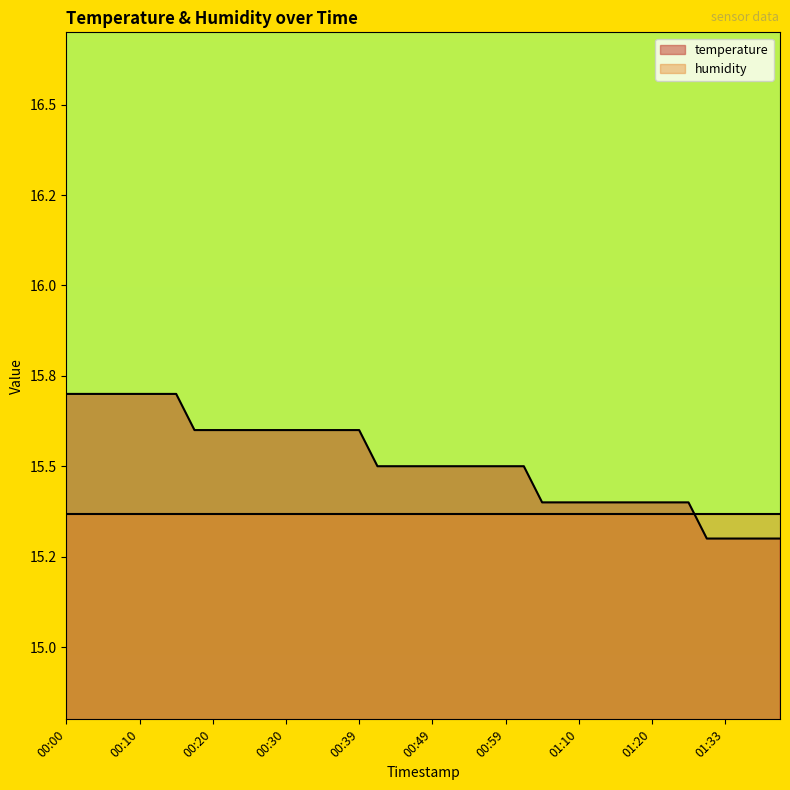

Does the chart display data point markers on the line(s)?

No